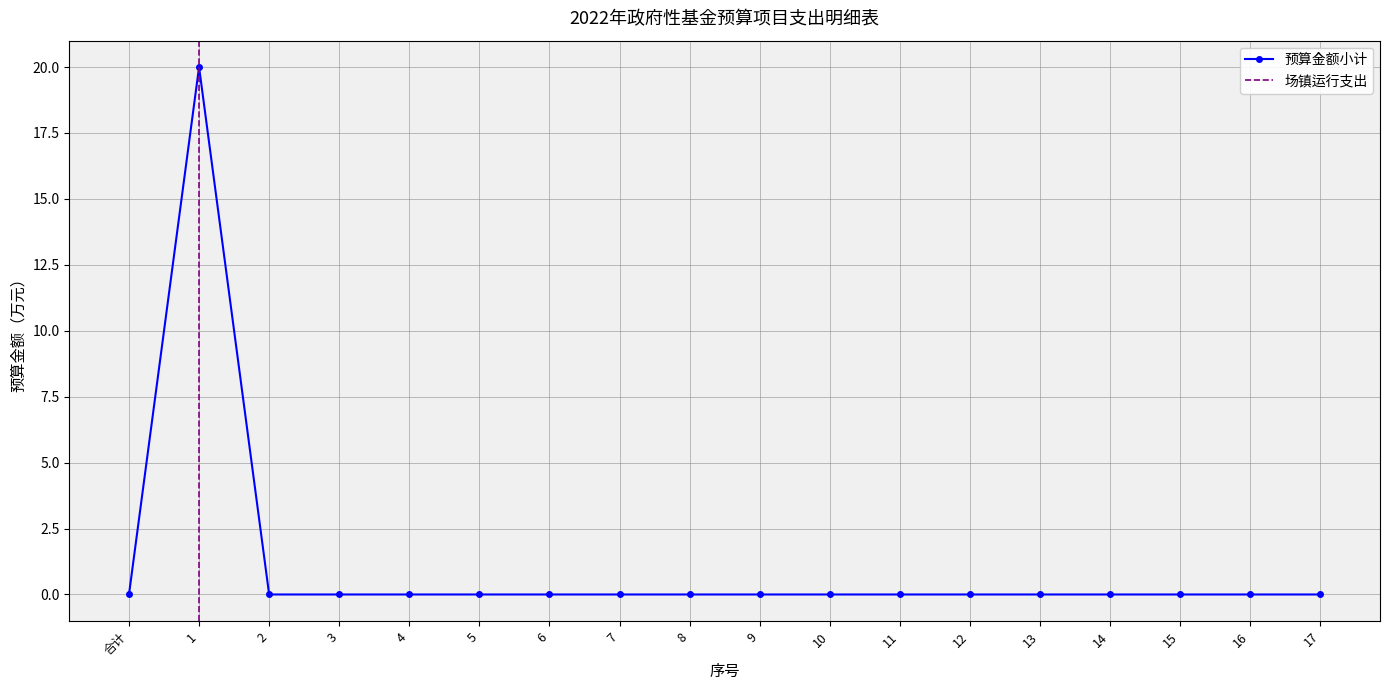

At which label is the value closest to 10?

合计